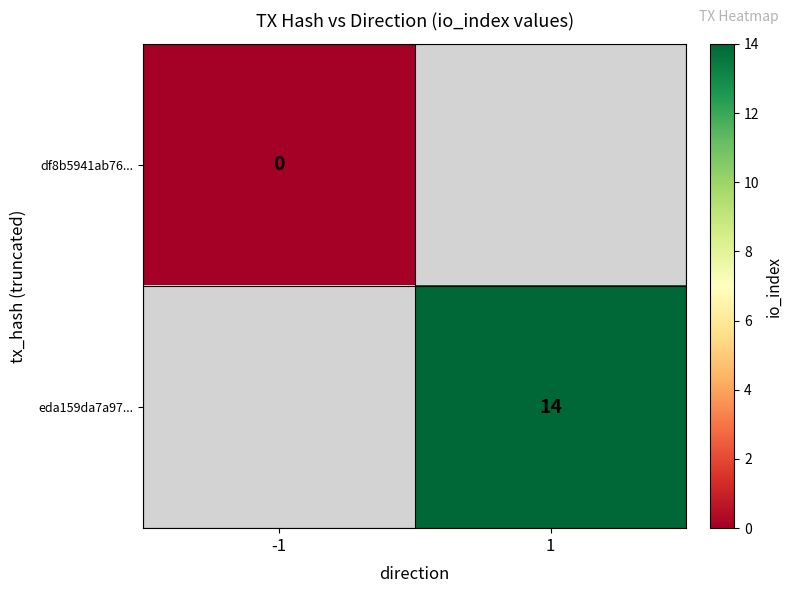

True or false: eda159da7a97... has a value of 19 at 1.

False